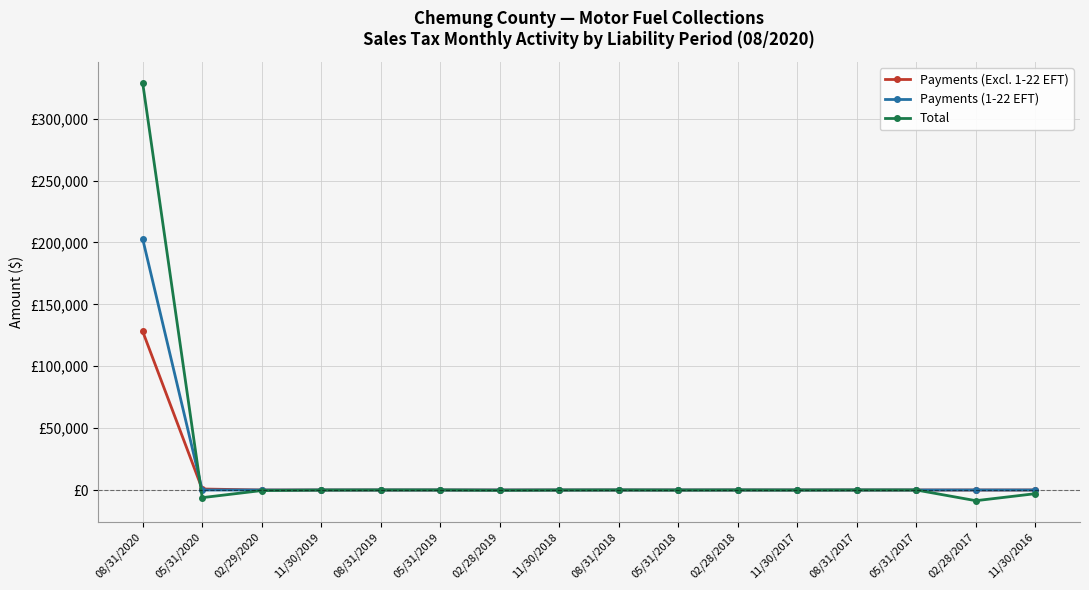

The Total series shows -65.2 at 11/30/2018. True or false?

True